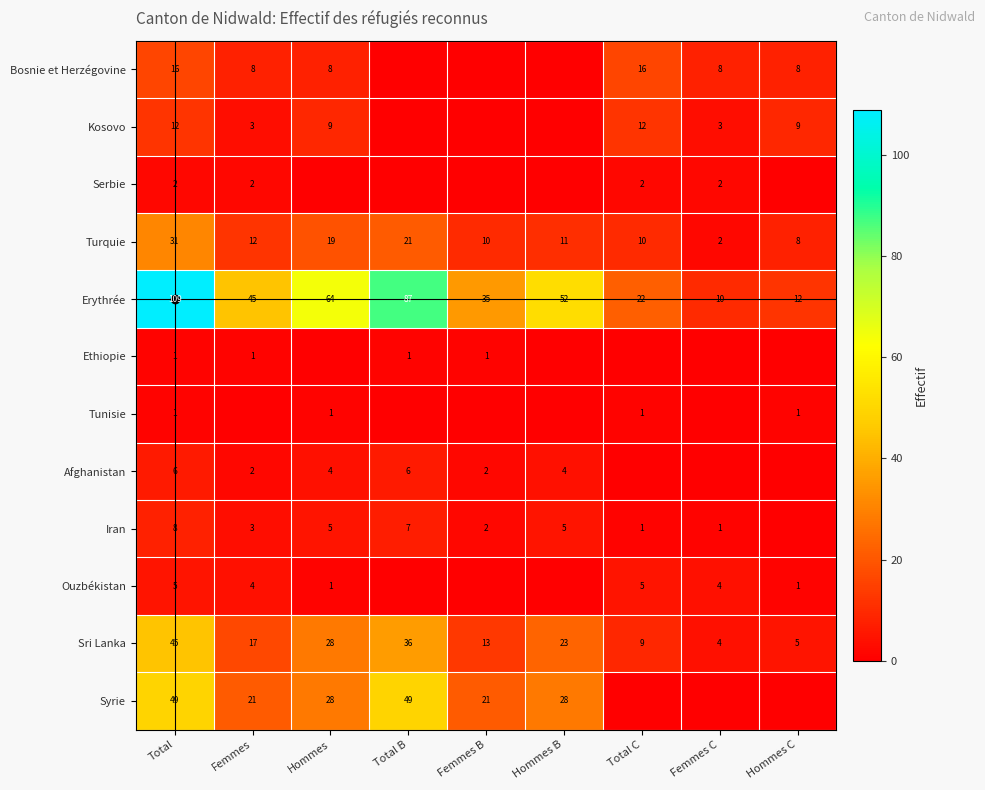

True or false: Tunisie has a value of 1 at Total C.

False